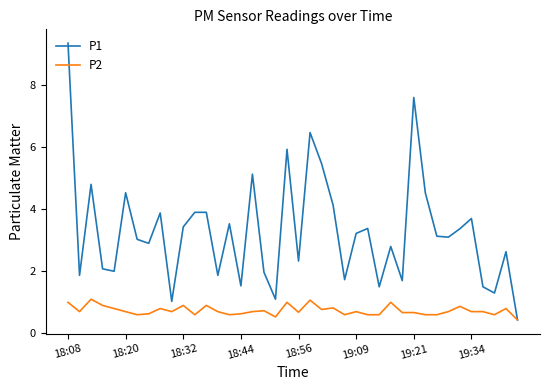

Does the chart display data point markers on the line(s)?

No